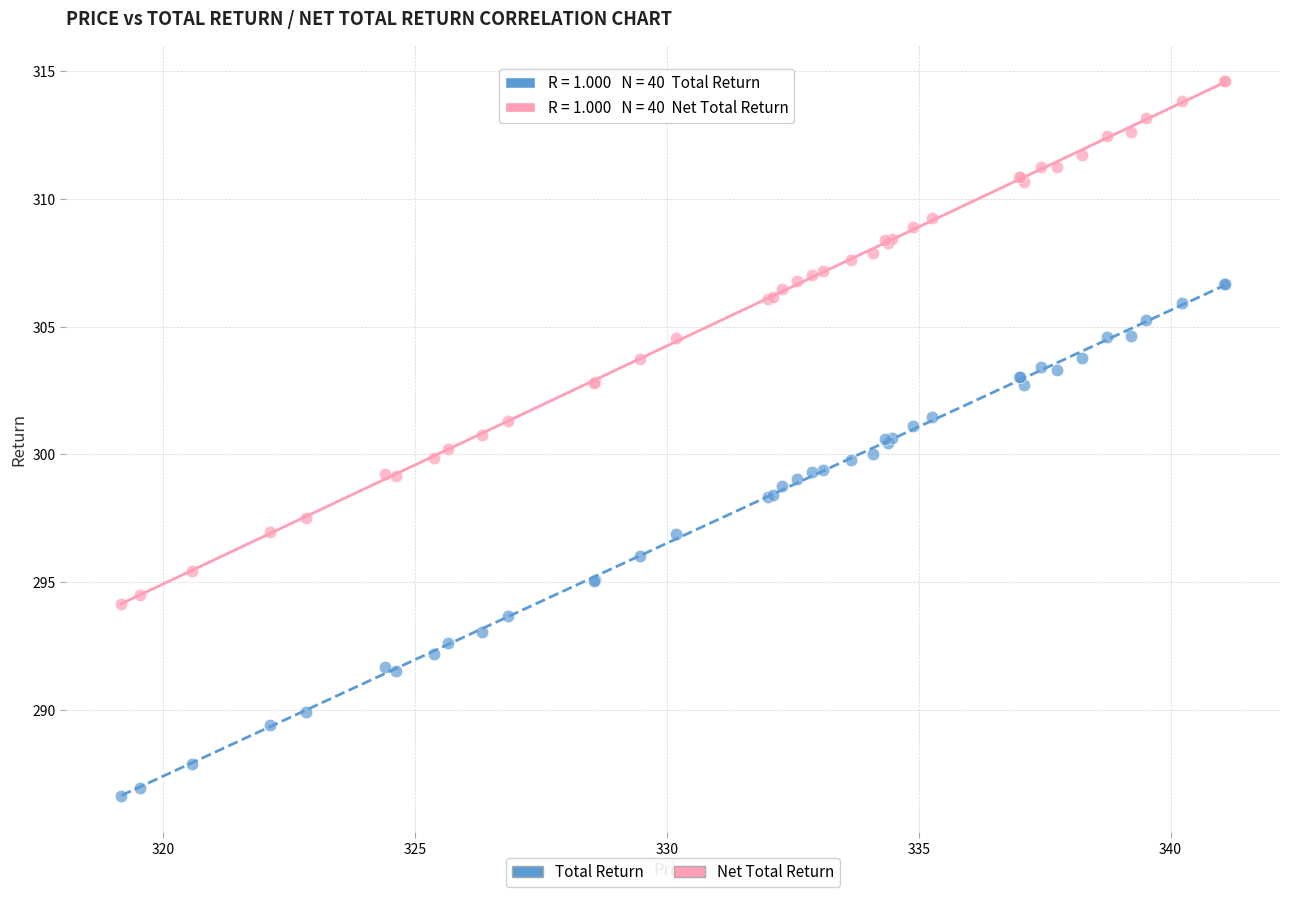

Which series reaches the maximum Y coordinate?

Net Total Return